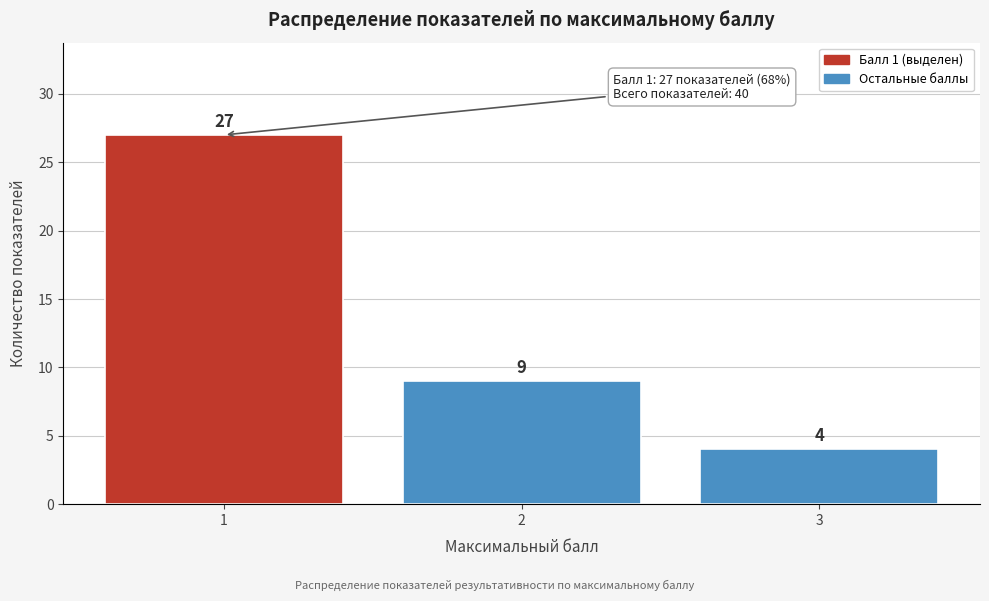

Reading left to right, what are all the values shown in this chart?

27	9	4